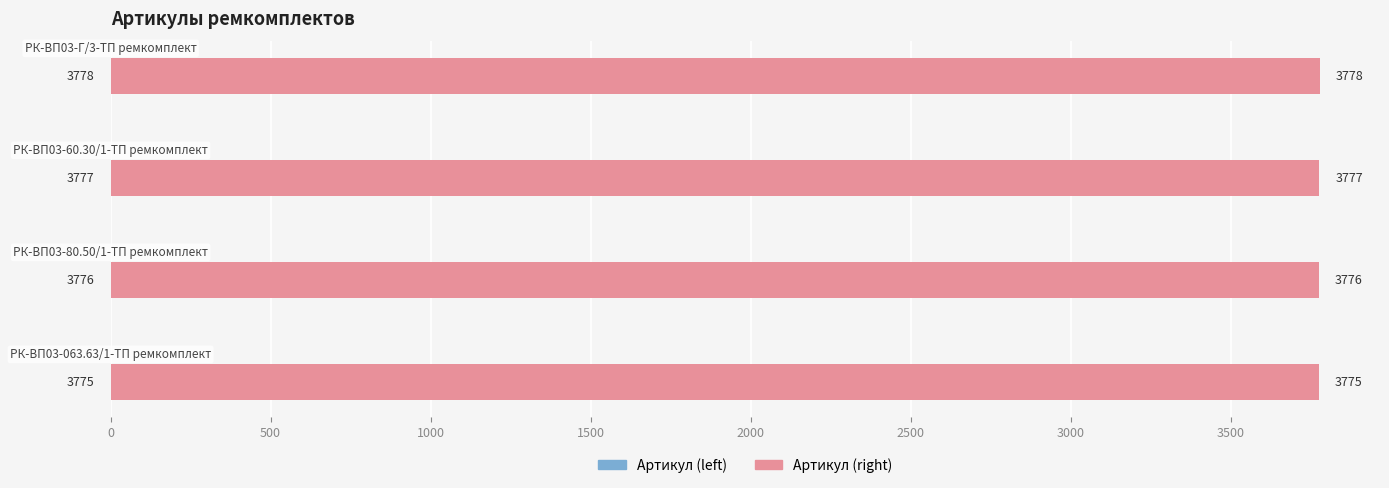

What is the difference between the maximum and minimum values in the Артикул (left) series?

3